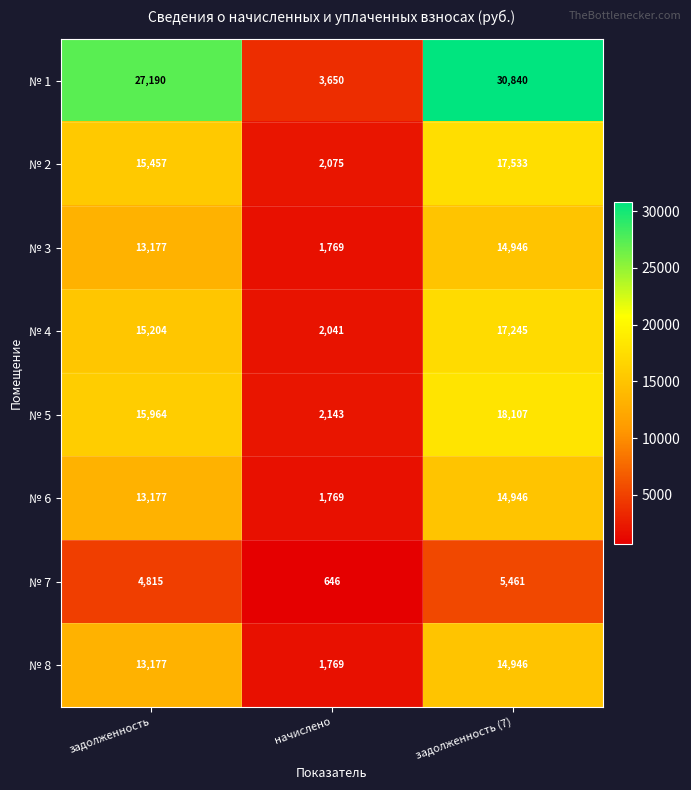

How many № 7 values are between 646 and 5461?

3